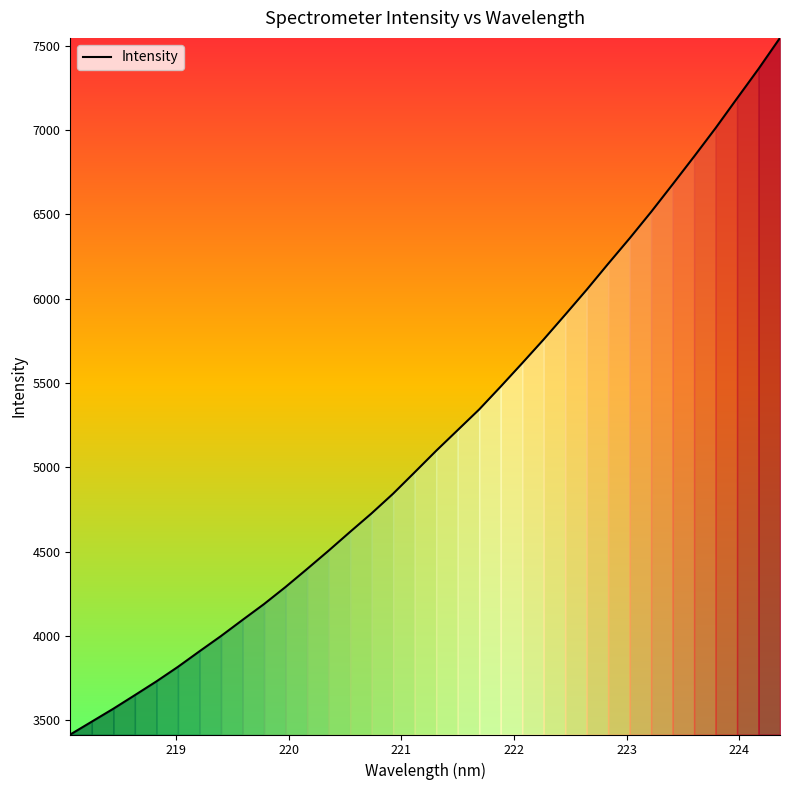

What is the average value?

5188.5